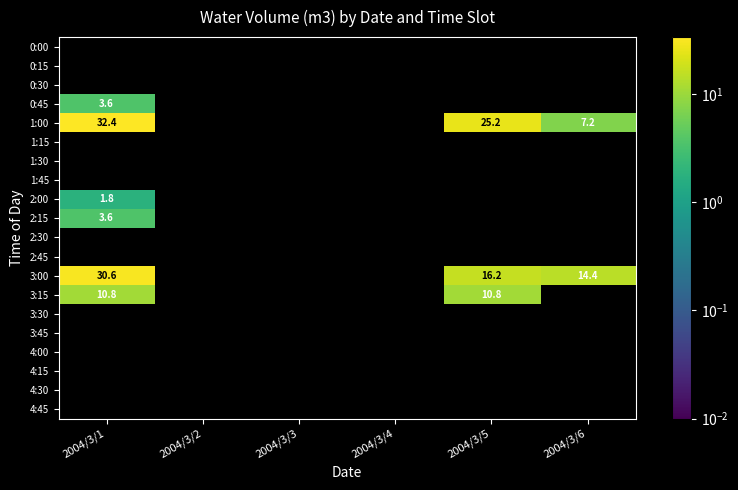

At which category does the chart reach its peak across all series?

2004/3/1